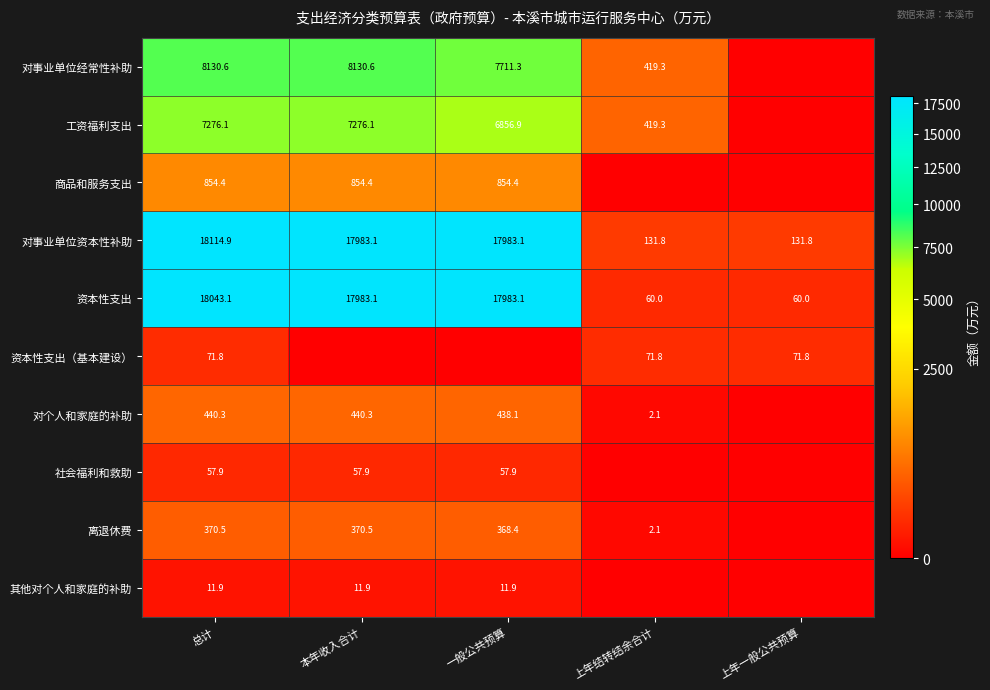

What is the total value across all series at 总计?

53371.5